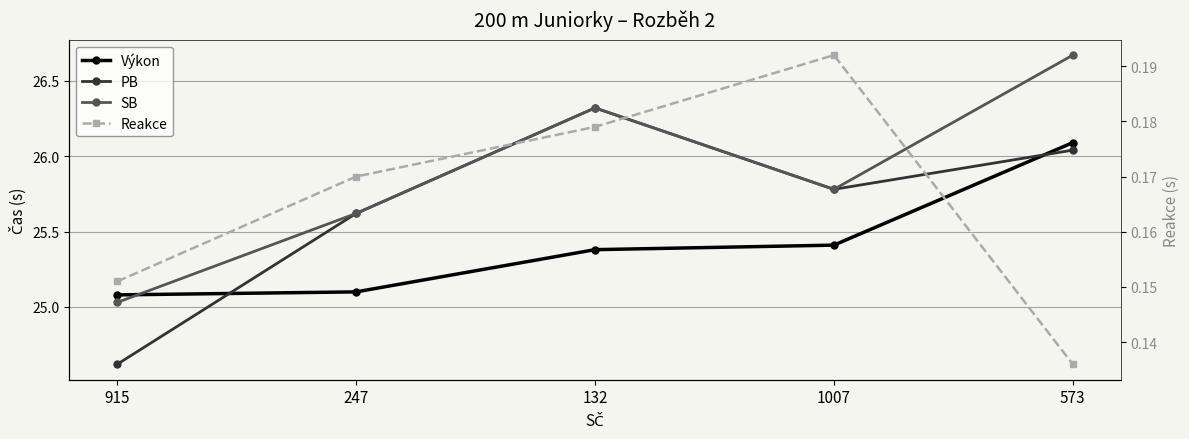

Which series has the largest total across all categories?

SB